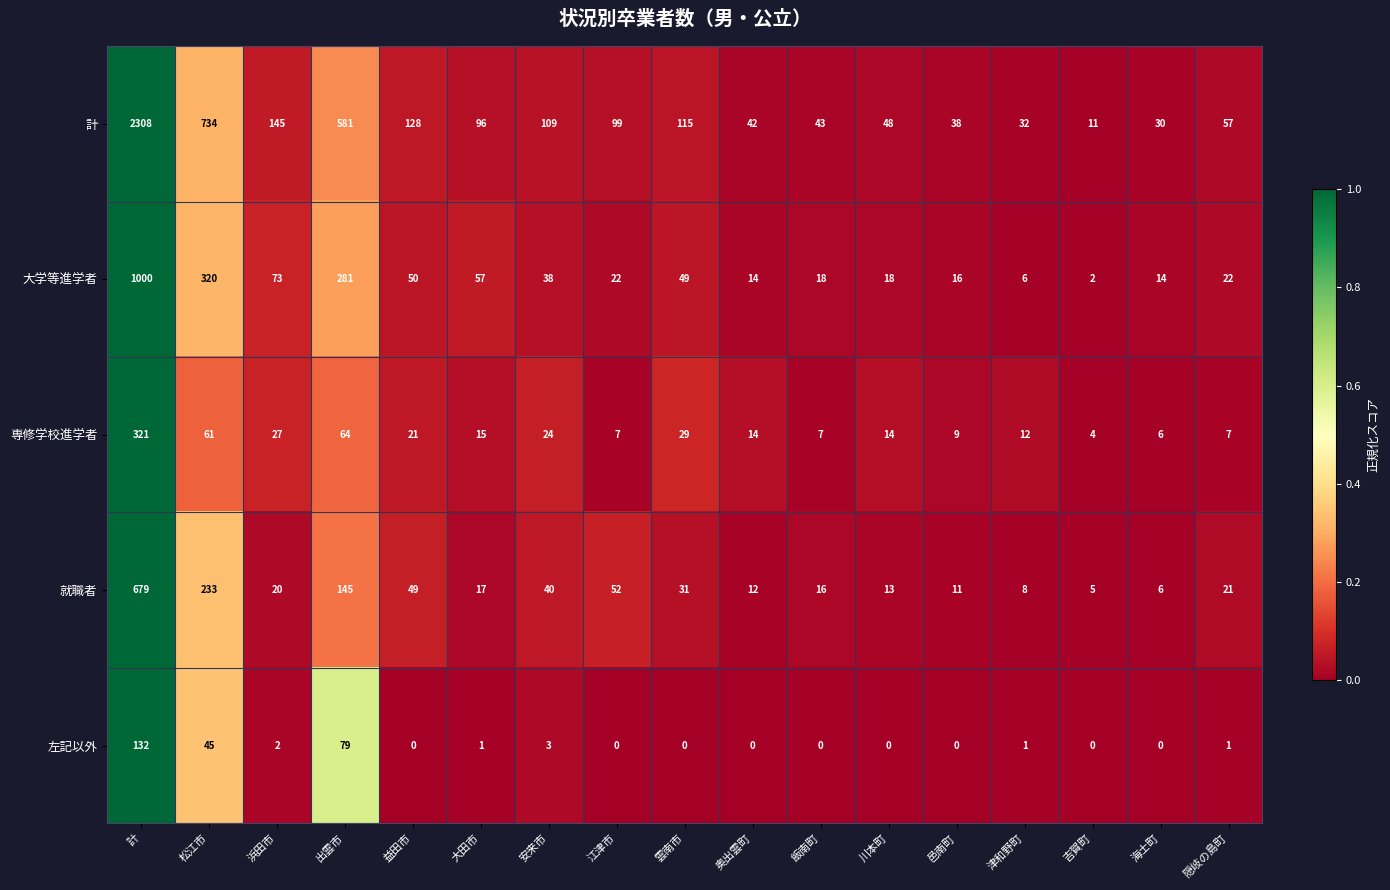

How many values in the 計 series are below 96?

8